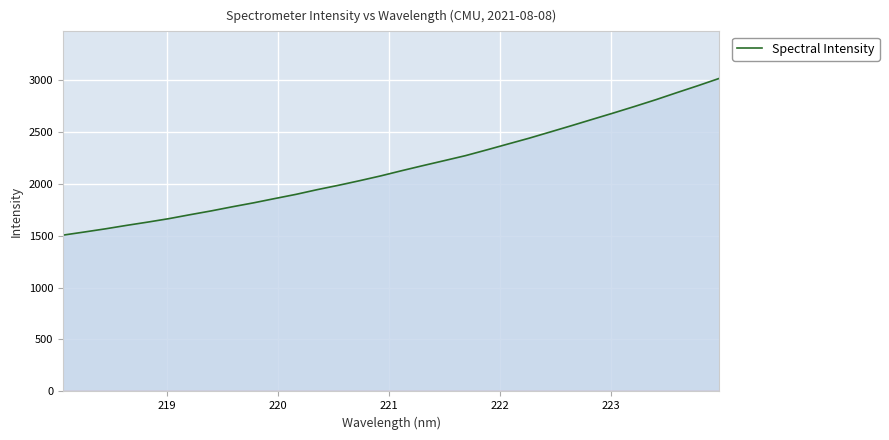

What is the minimum value shown in the chart?

1504.2